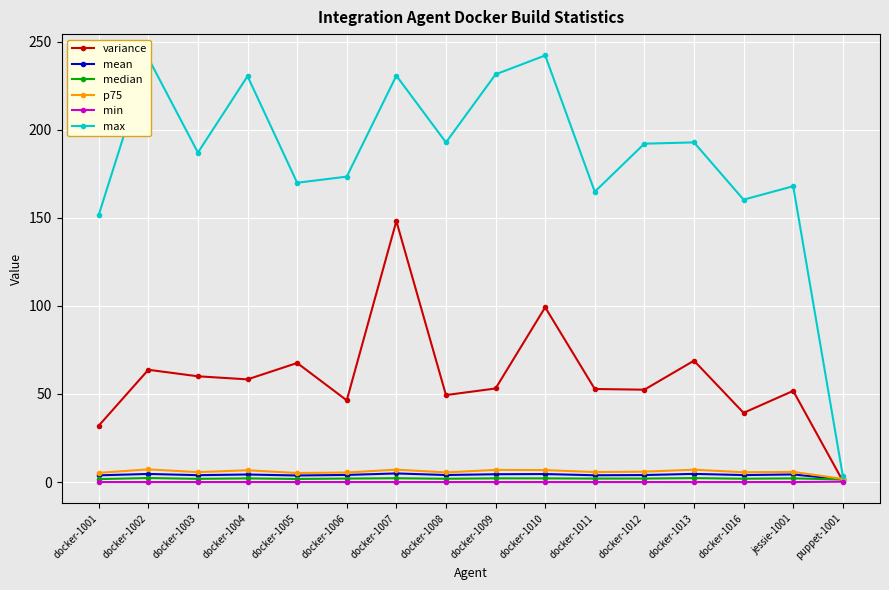

Which series has the widest spread of values?

max